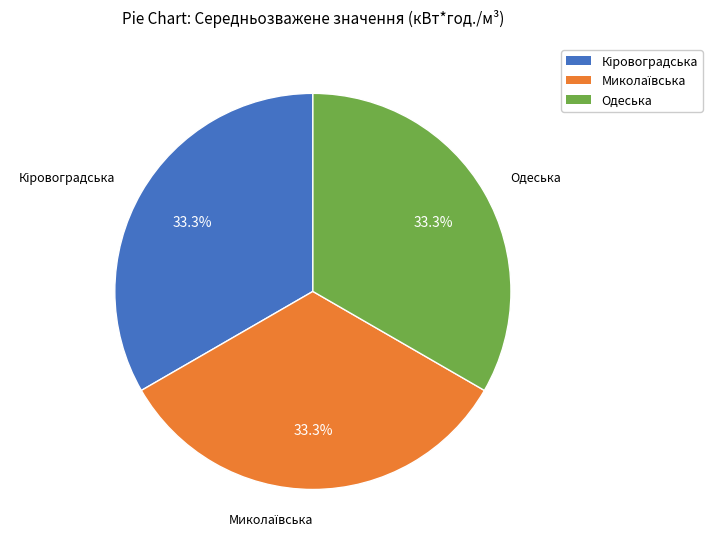

Is there a majority slice in this chart?

No